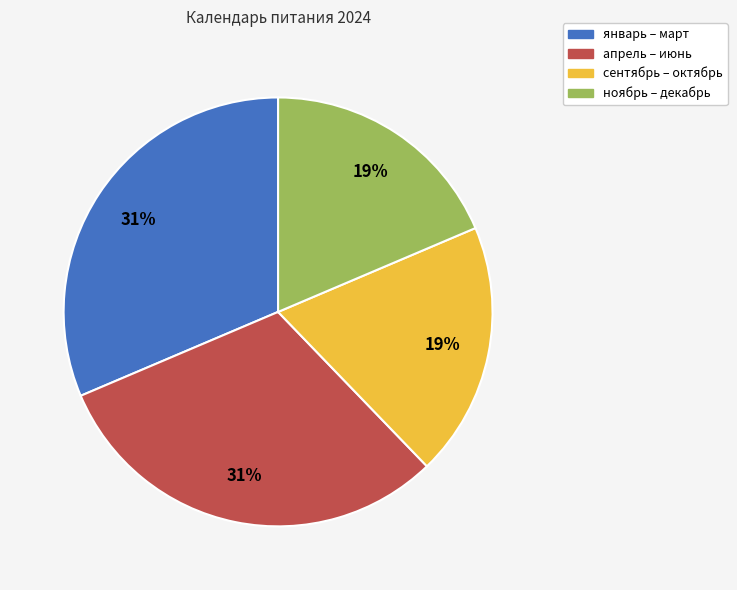

How many segments does this pie chart have?

4